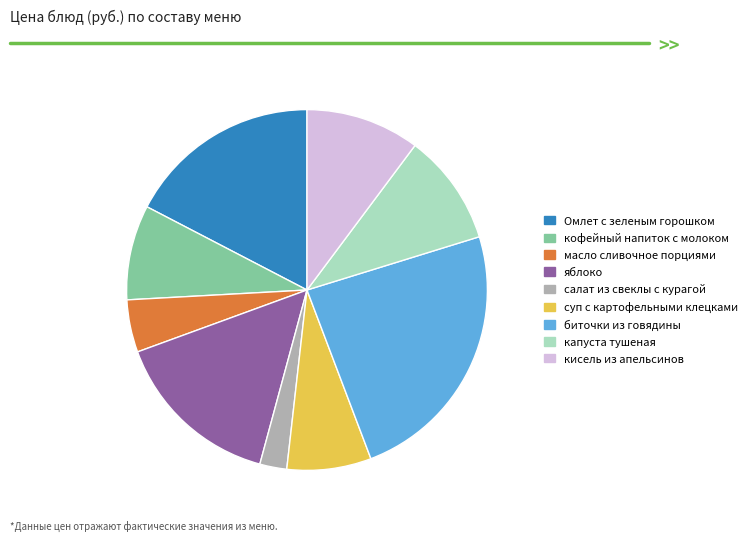

True or false: биточки из говядины accounts for 35% of the total.

False